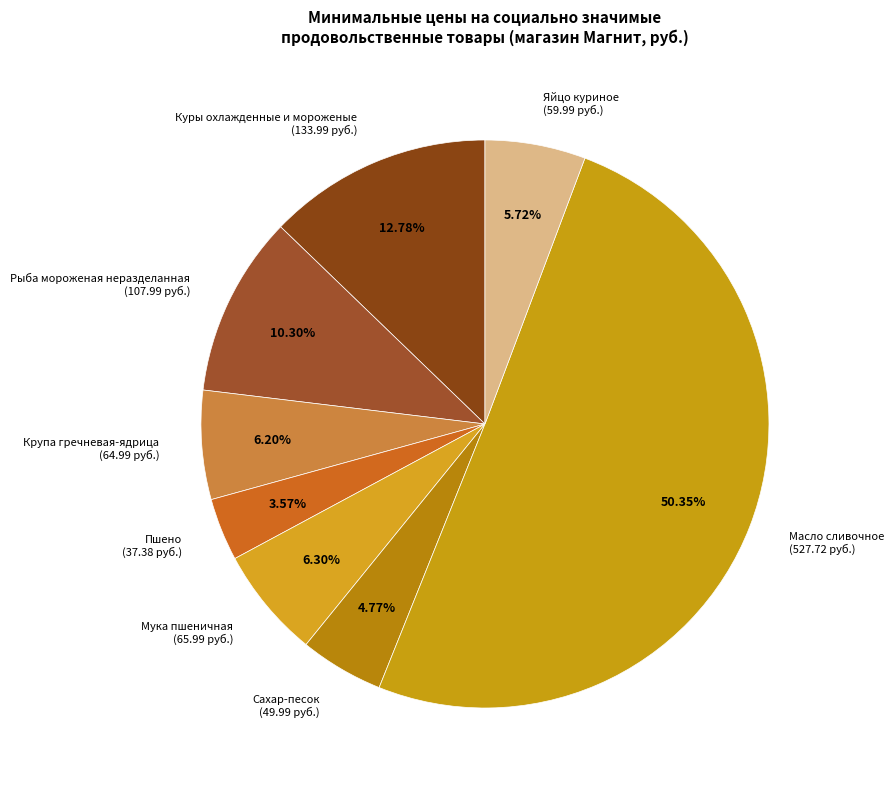

How many segments does this pie chart have?

8